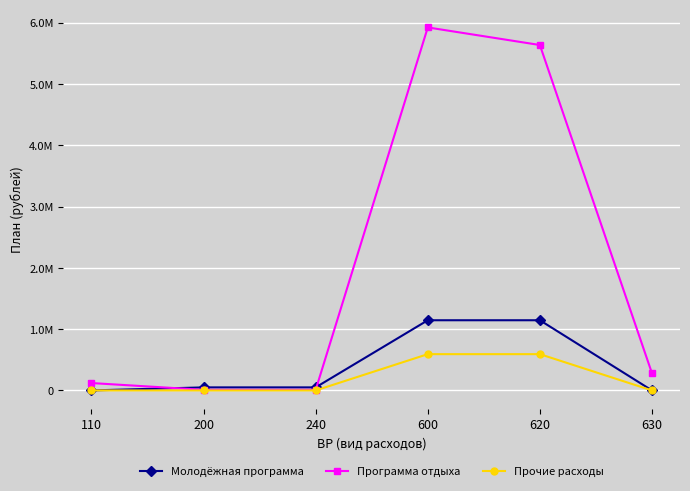

What is the difference between the Молодёжная программа values at 200 and 110?

50000.0